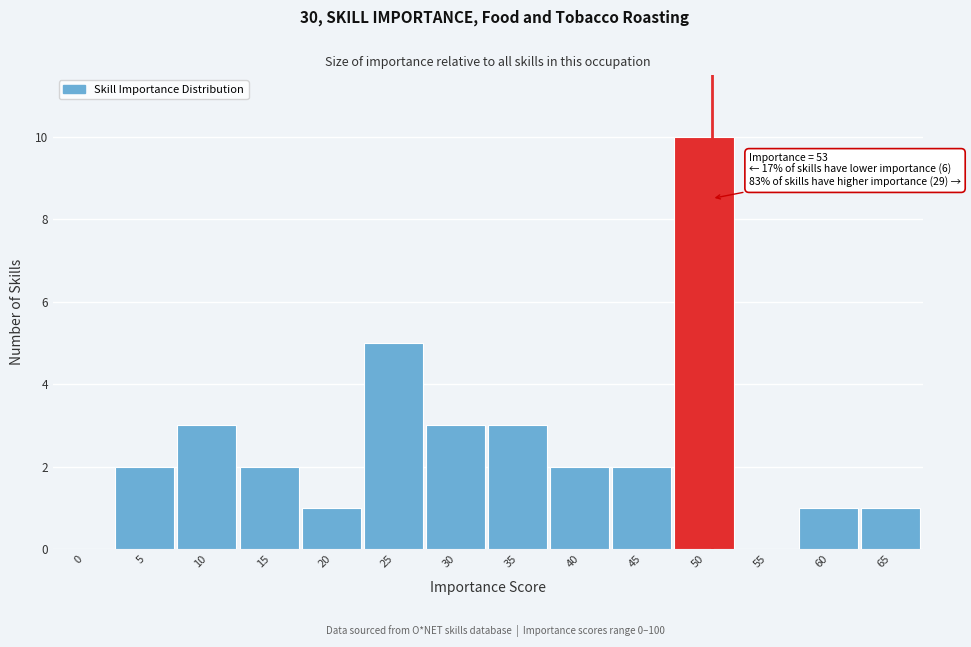

Reading left to right, transcribe all the data shown in this chart.

0=0	5=2	10=3	15=2	20=1	25=5	30=3	35=3	40=2	45=2	50=10	55=0	60=1	65=1